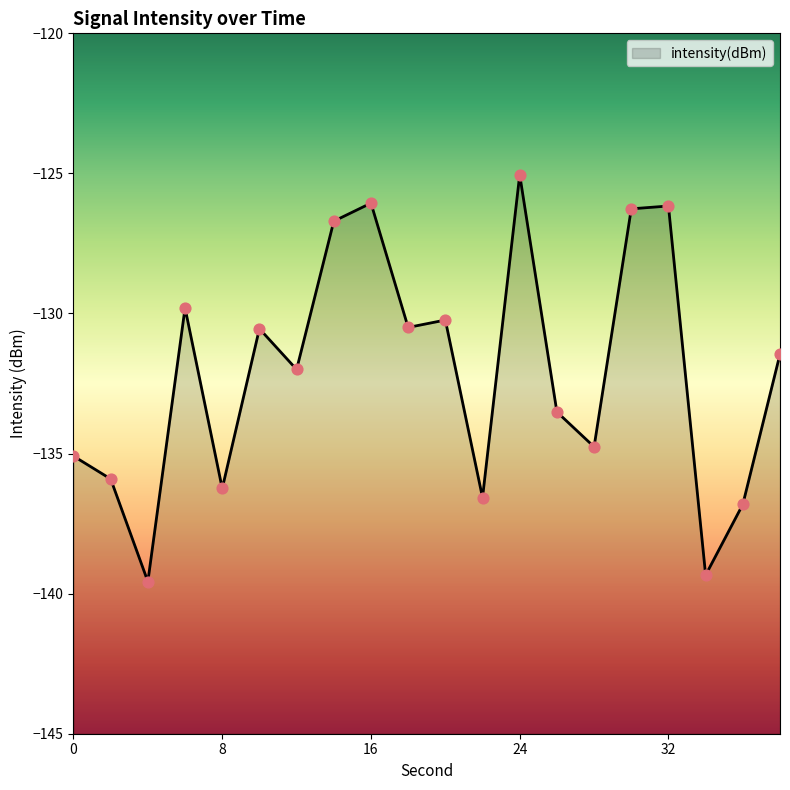

Which has a higher value, 14 or 0?

14